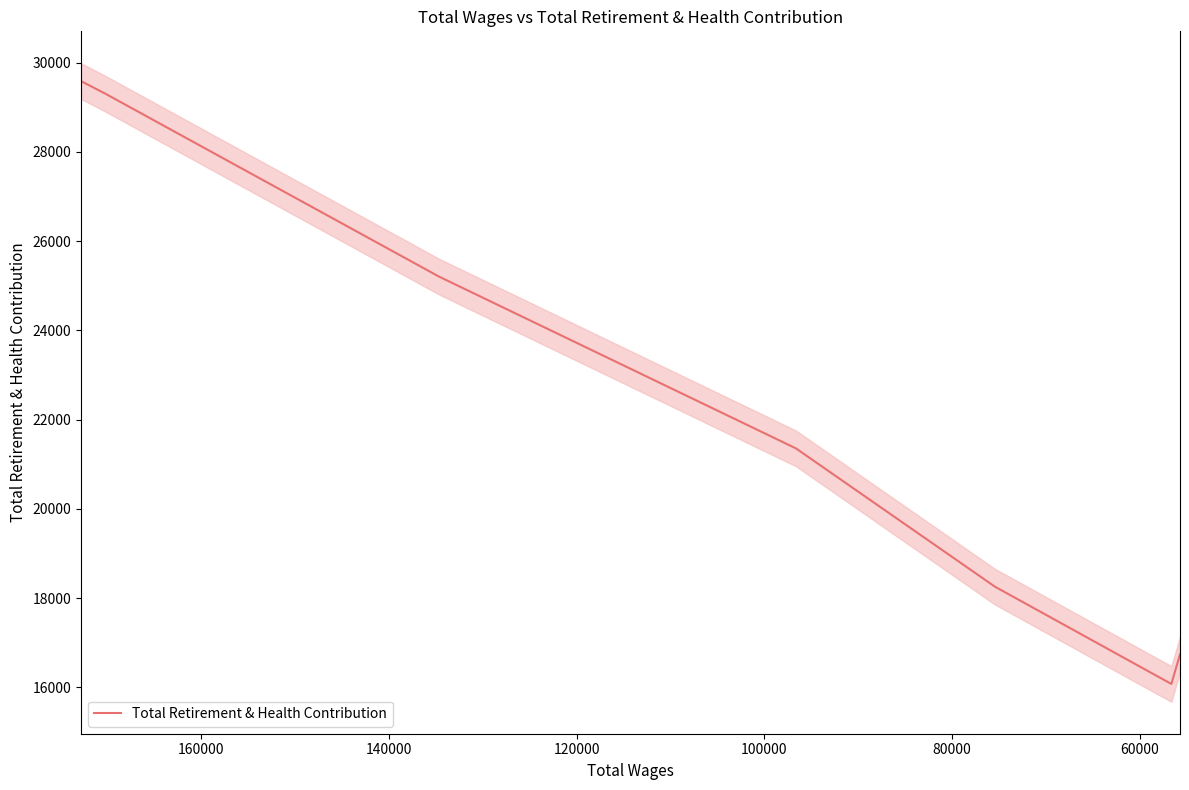

What is the sum of all values?

156518